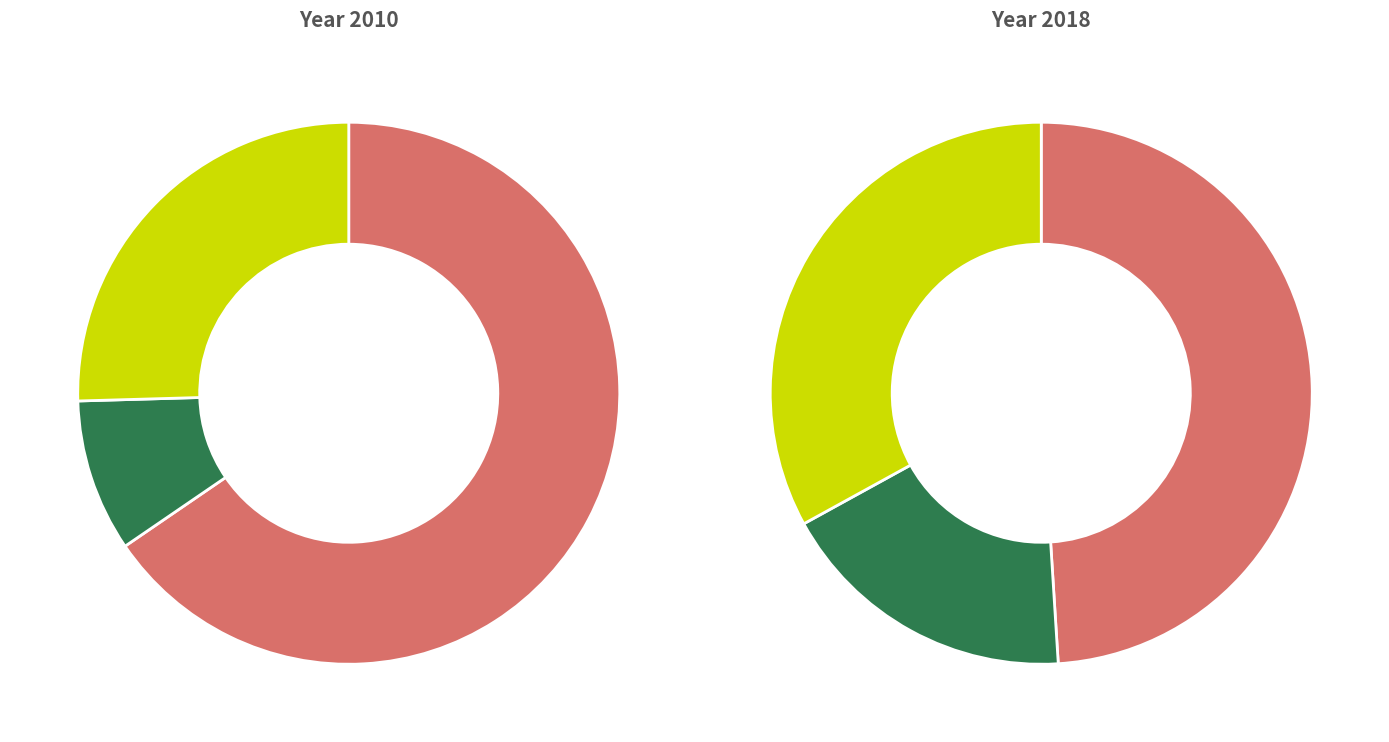

Is Delta Tibial Nail 10mm the majority of the pie?

No